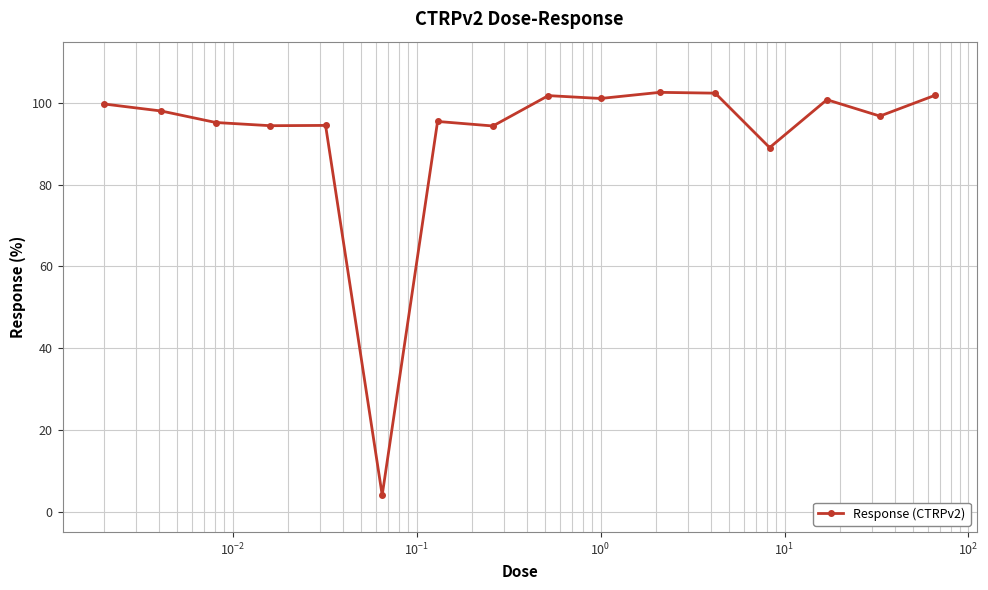

What is the minimum value shown in the chart?

4.0